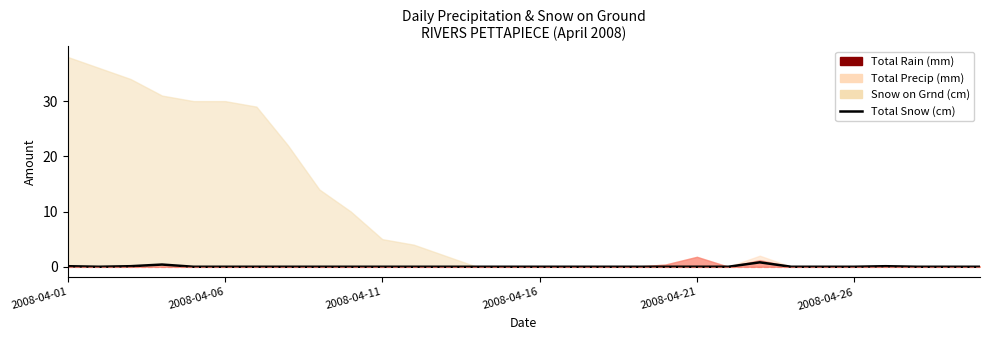

What position from the left is 11?

12